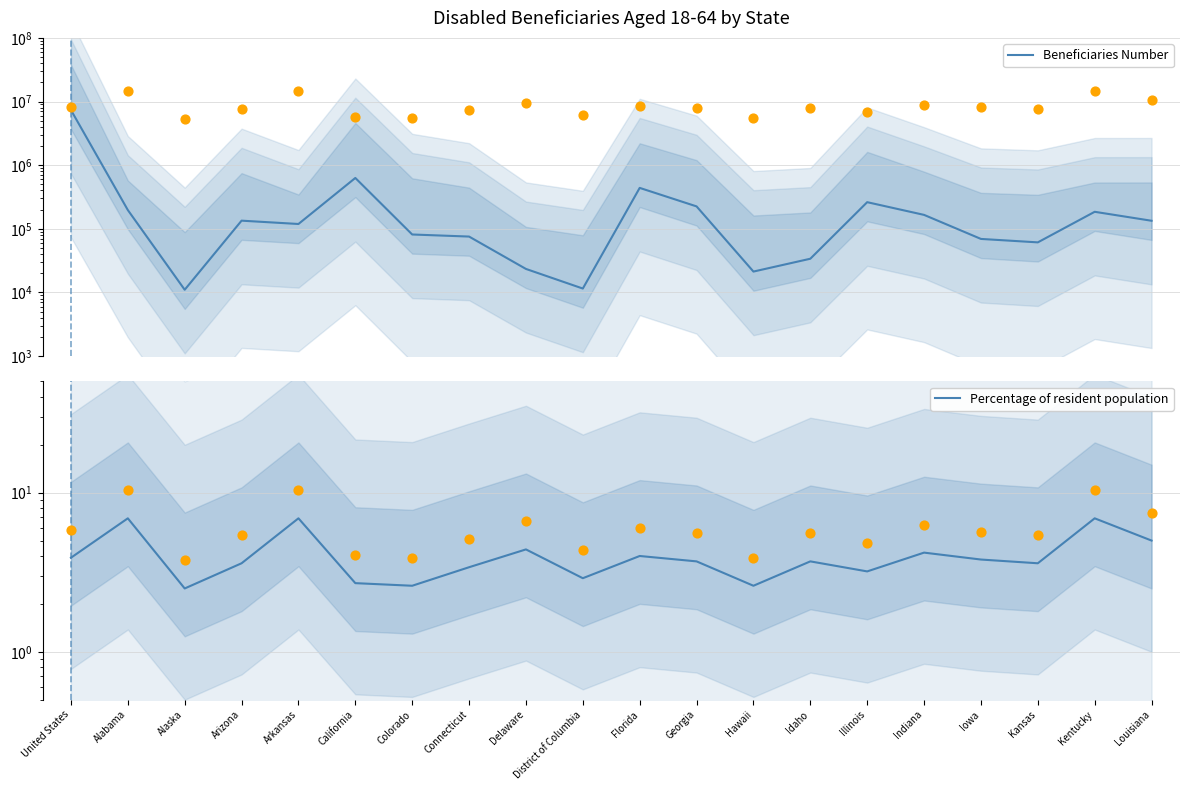

Is the value of Beneficiaries Number at Iowa greater than the value of Percentage of resident population at Delaware?

Yes